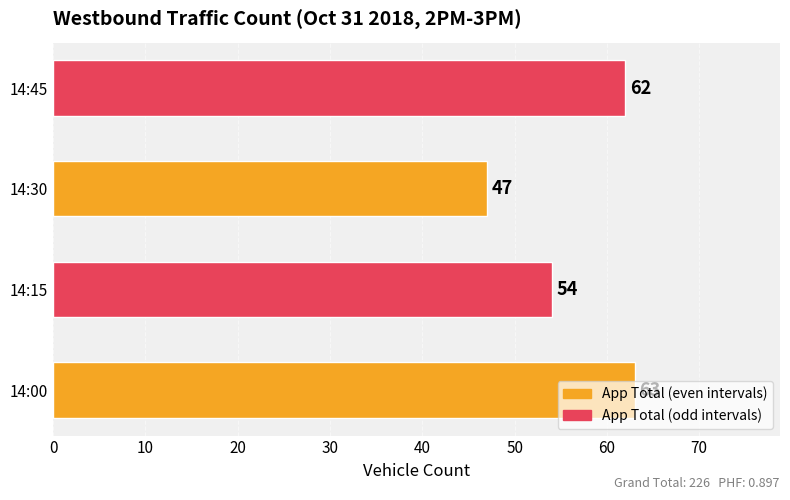

Are the bars grouped side by side (vs. stacked)?

No